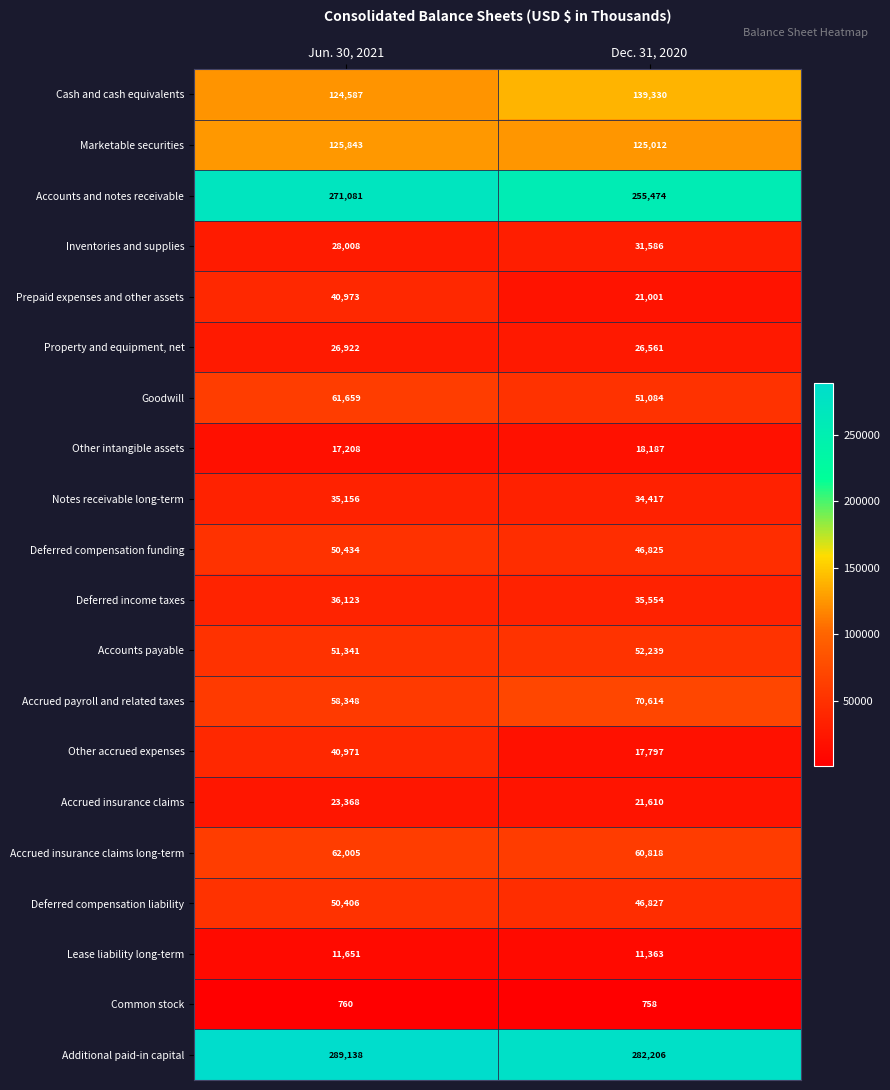

True or false: Other intangible assets has a value of 18187 at Dec. 31, 2020.

True